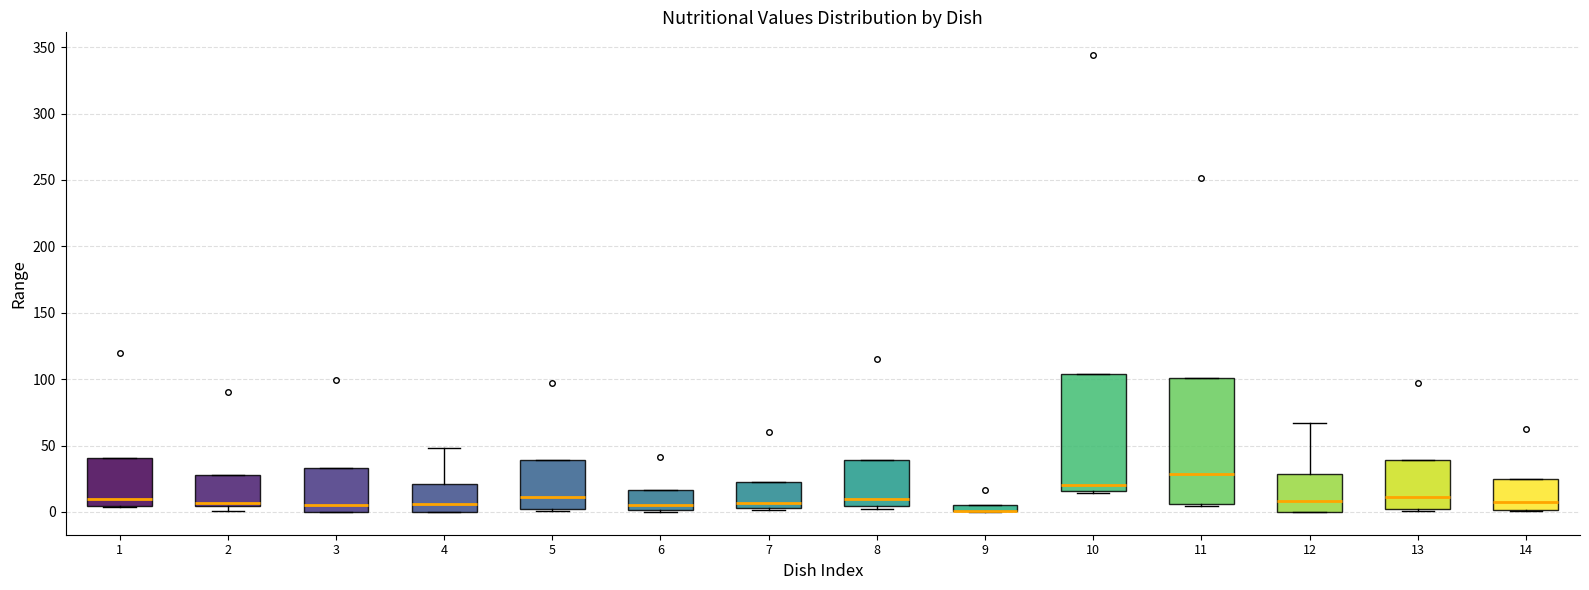

Which box is the tallest, from its lower edge to its upper edge?

11